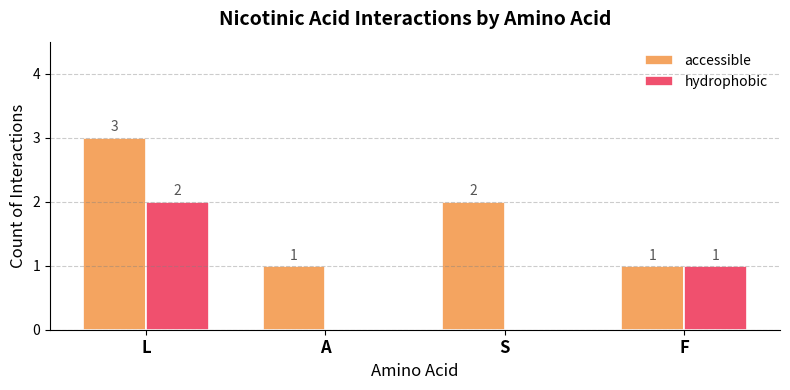

Reading right to left, extract all data points from this chart.

accessible: F=1	S=2	A=1	L=3
hydrophobic: F=1	S=0	A=0	L=2